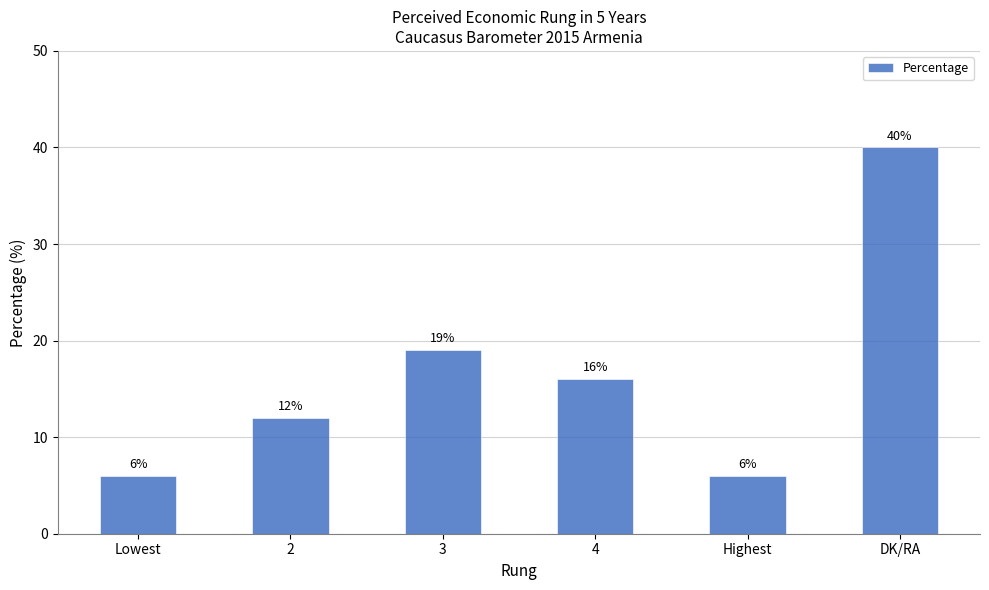

What is the label of the 5th bar from the right?

2